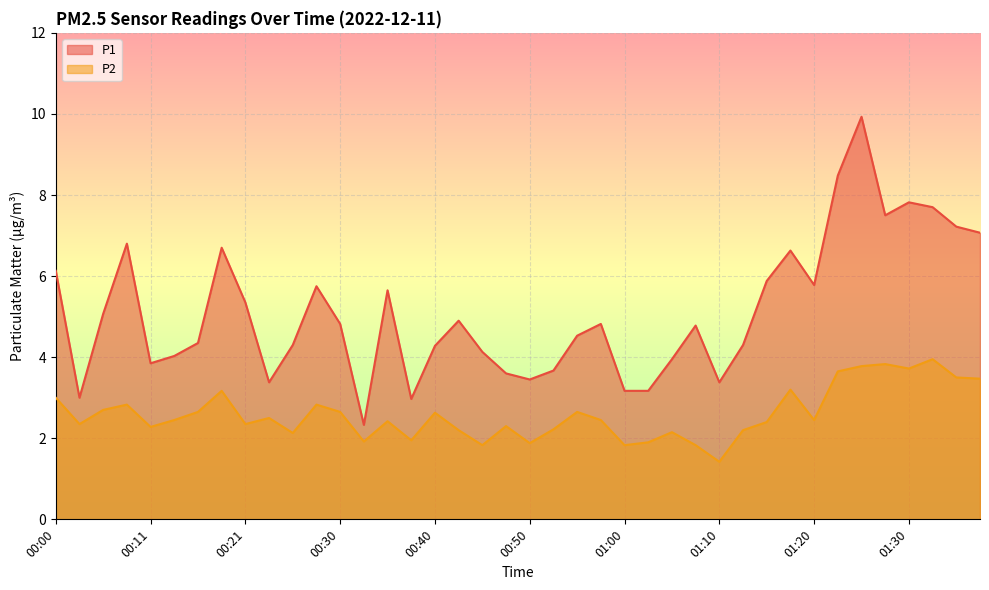

Where does the P2 series first go above 2?

00:00